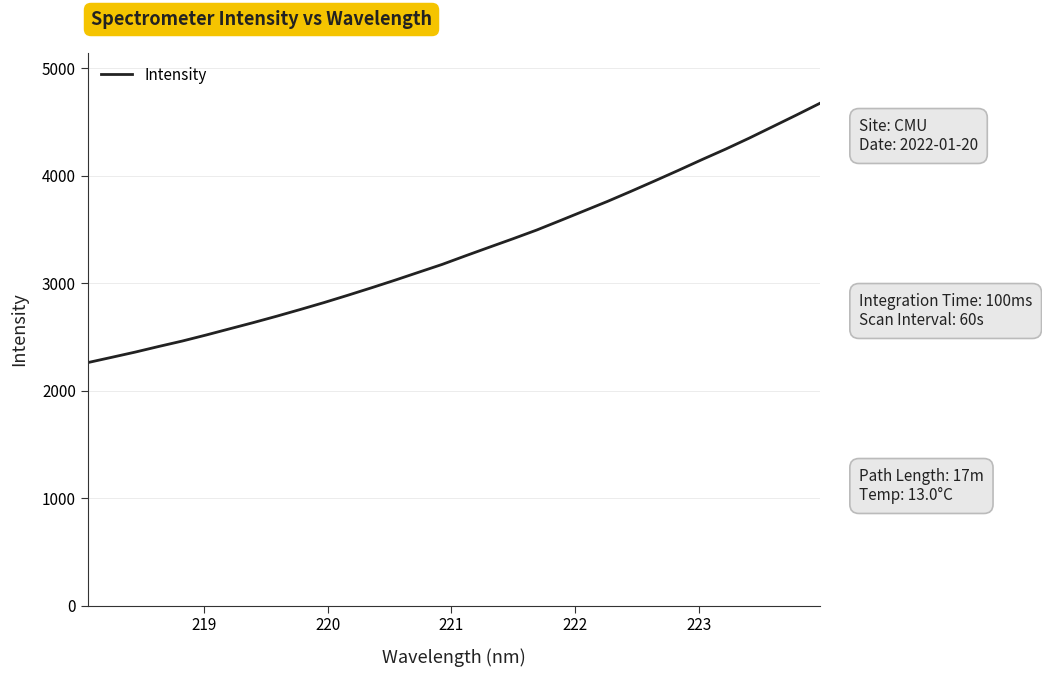

True or false: there are more than 0 points higher than both neighbors.

False